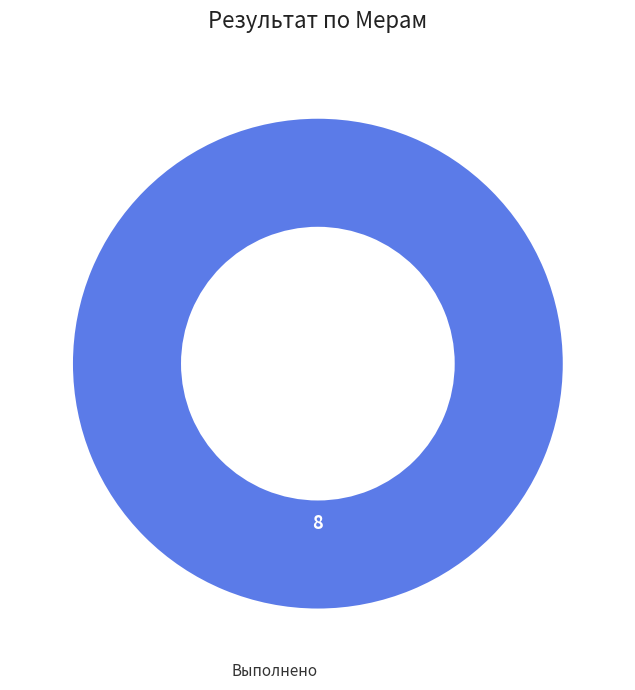

The Выполнено slice represents 100% of the pie. True or false?

True